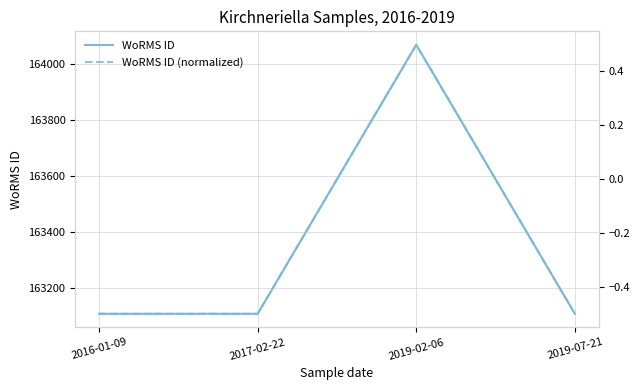

True or false: WoRMS ID has a value of 39592.4 at 2017-02-22.

False